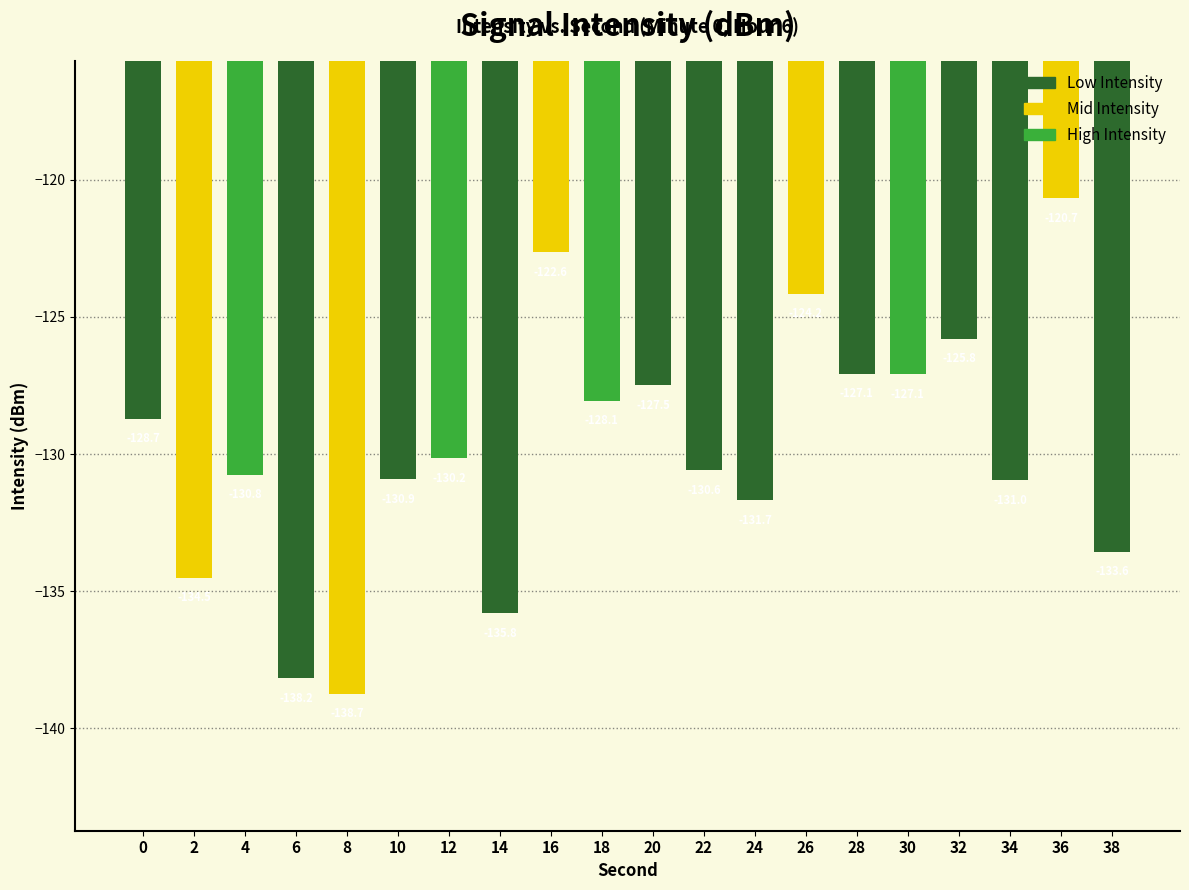

Which has a higher value, 10 or 28?

28